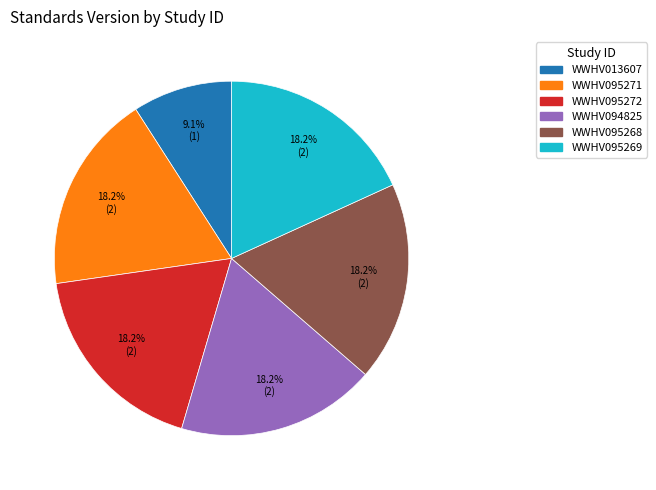

Which slice is the smallest?

WWHV013607